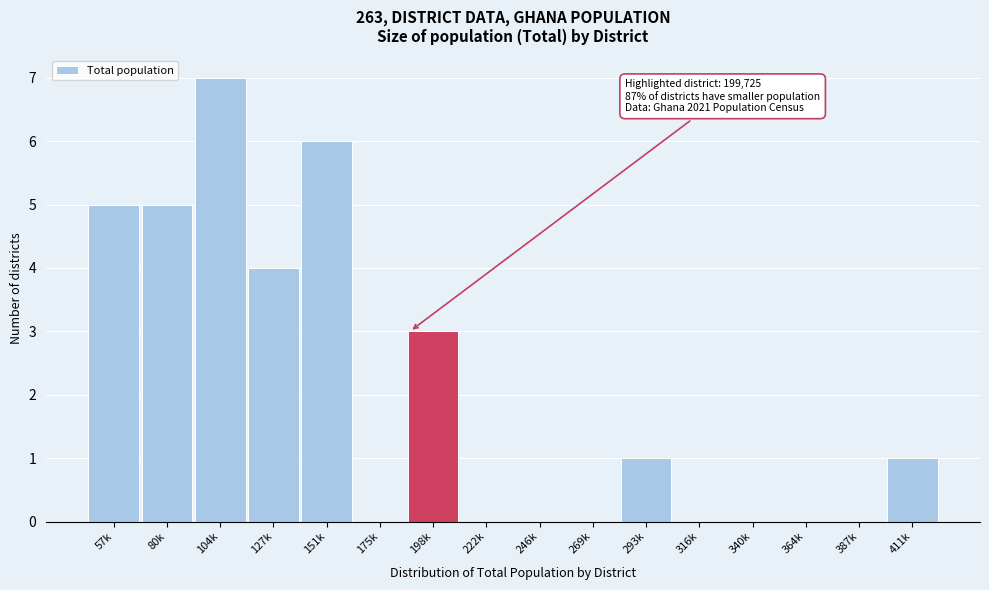

Reading left to right, what are all the values shown in this chart?

57k=5	80k=5	104k=7	127k=4	151k=6	175k=0	198k=3	222k=0	246k=0	269k=0	293k=1	316k=0	340k=0	364k=0	387k=0	411k=1